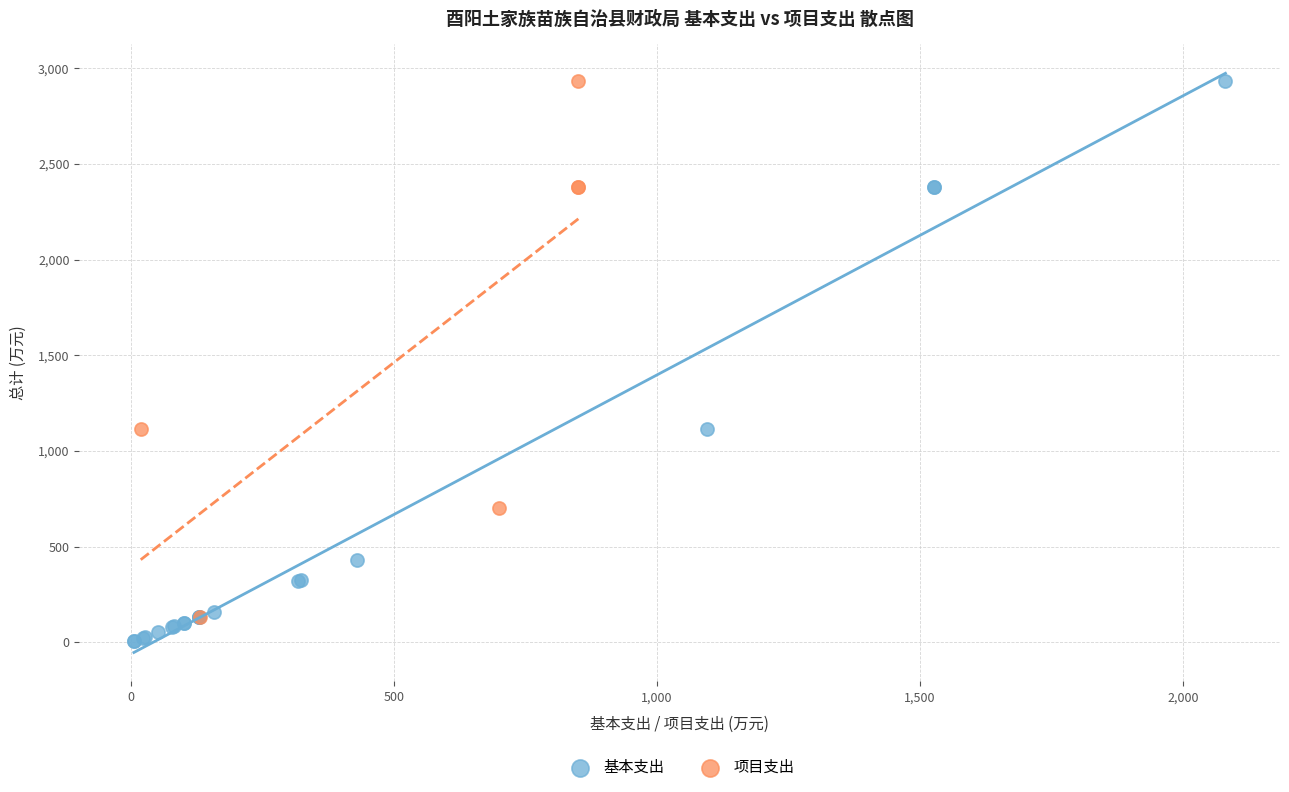

Which series reaches the minimum Y coordinate?

基本支出